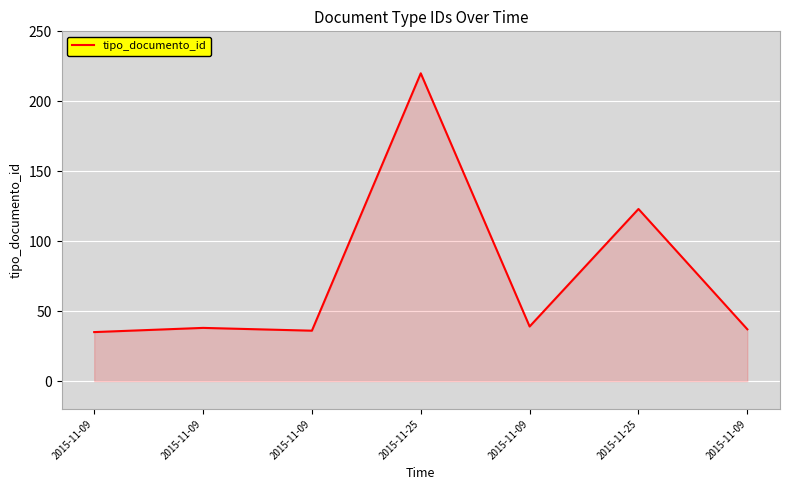

True or false: the data has more than 2 interior local peaks.

True